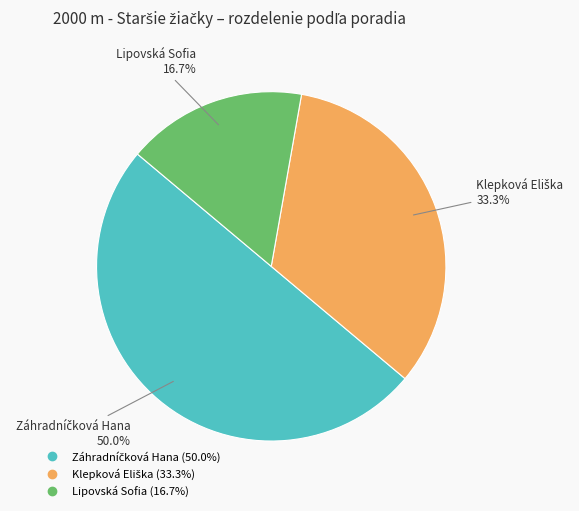

What portion of the pie excludes Lipovská Sofia?

83.3%